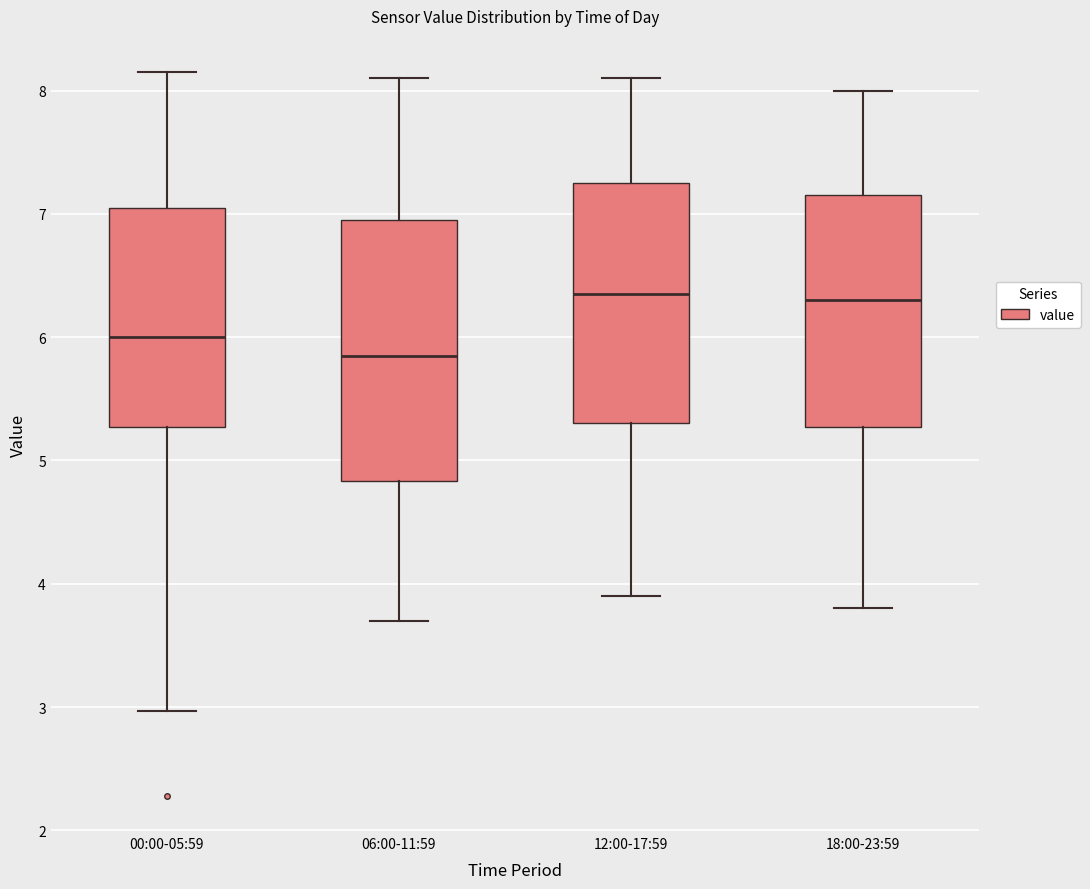

Where does the lower whisker of the box for 12:00-17:59 end on the y-axis? The values are not printed on the chart, so give them approximately, as read against the axis.

3.9